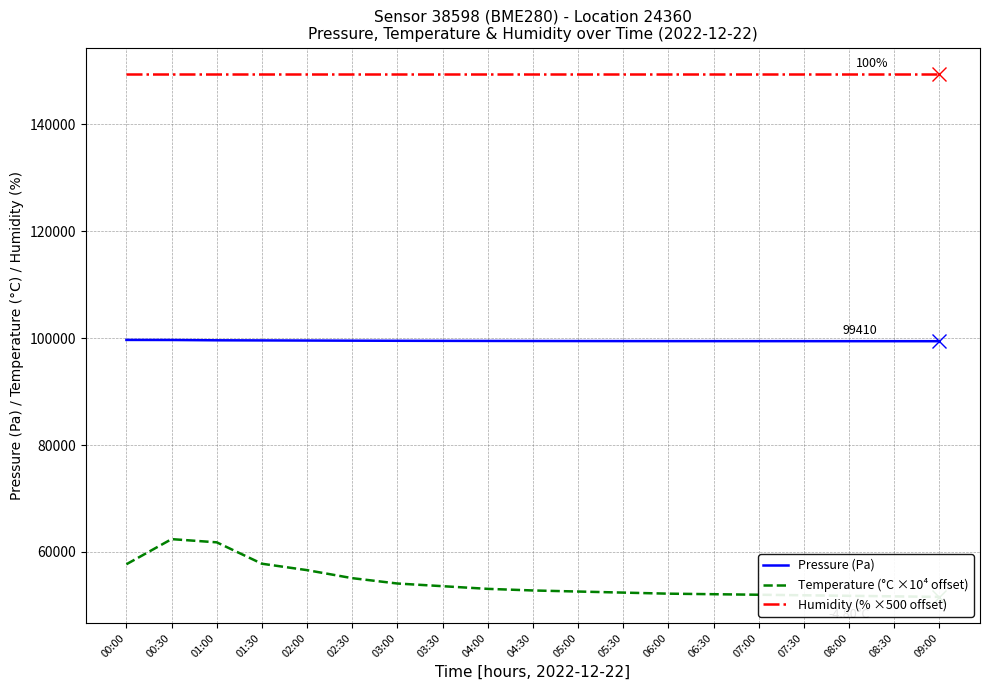

At which label is Temperature (°C ×10⁴ offset) closest to 57000?

02:00